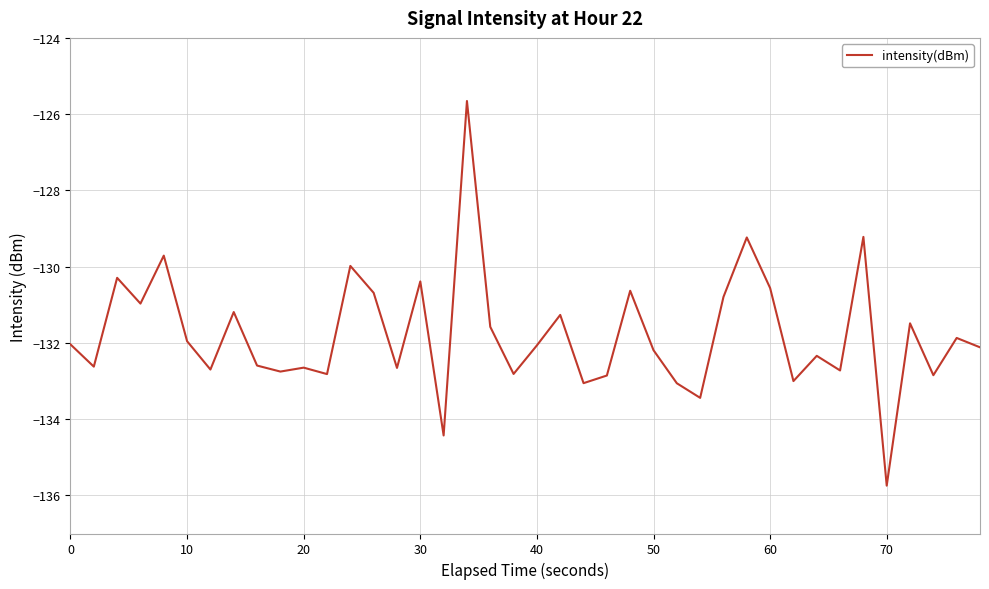

What is the minimum value shown in the chart?

-135.7